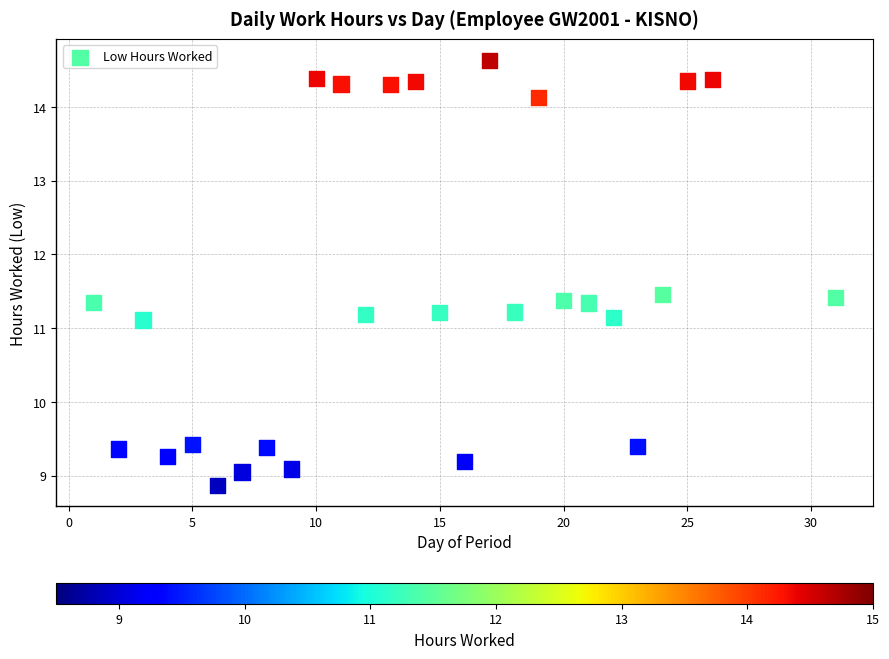

What is the range of X values (max minus min)?

30.0